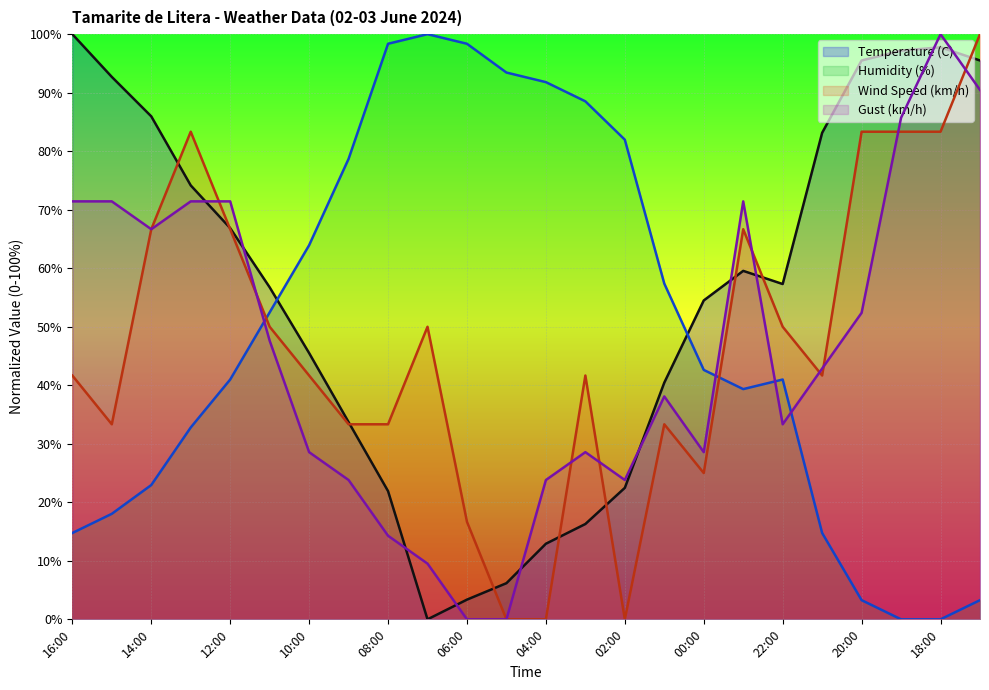

Rank the series by their maximum value, from lowest to highest.

Temperature (C), Humidity (%), Wind Speed (km/h), Gust (km/h)